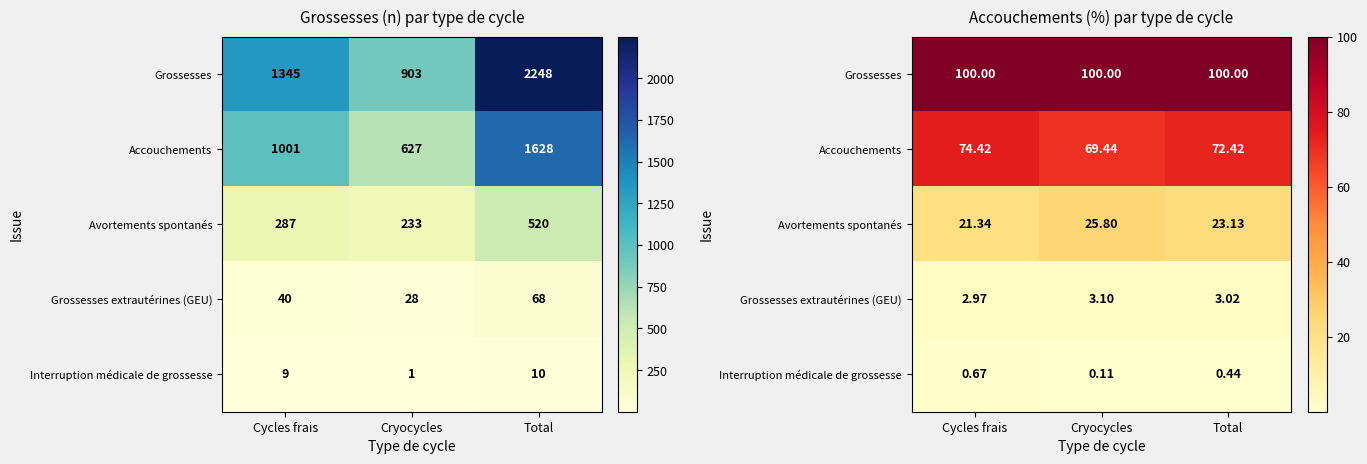

What is the minimum value for Accouchements?

69.4